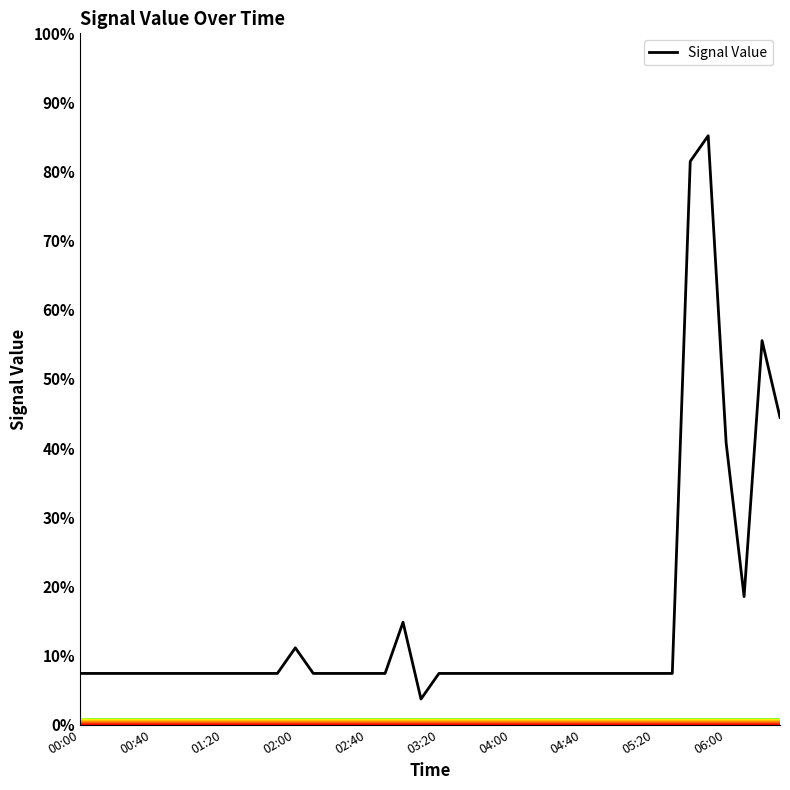

What is the minimum value shown in the chart?

3.7